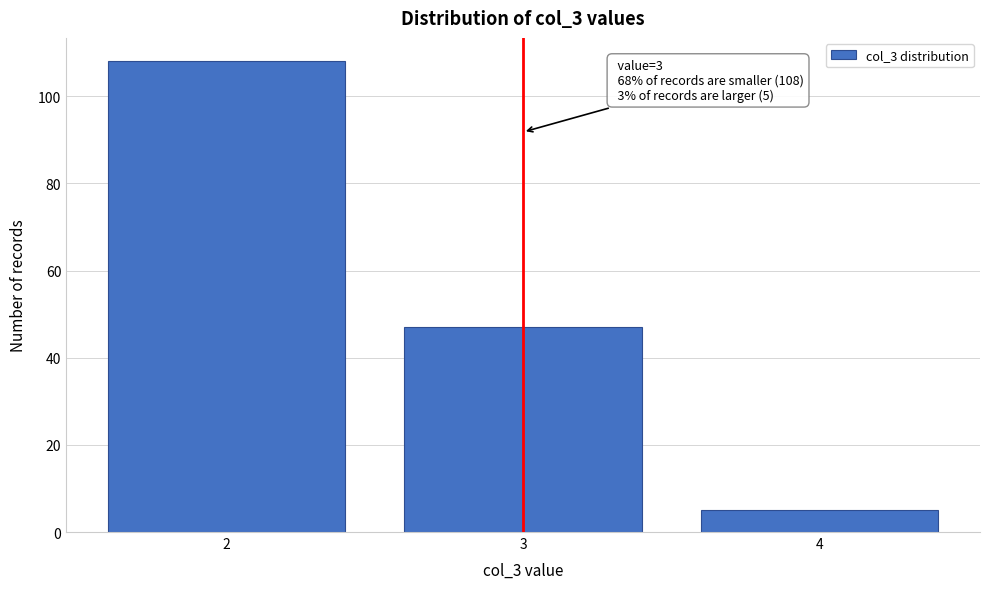

Reading left to right, what are all the values shown in this chart?

108	47	5